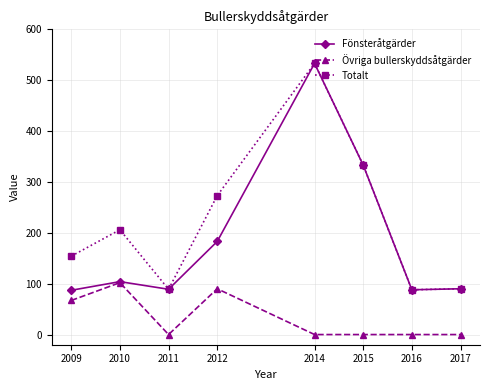

Where is the first local maximum for Fönsteråtgärder?

2010